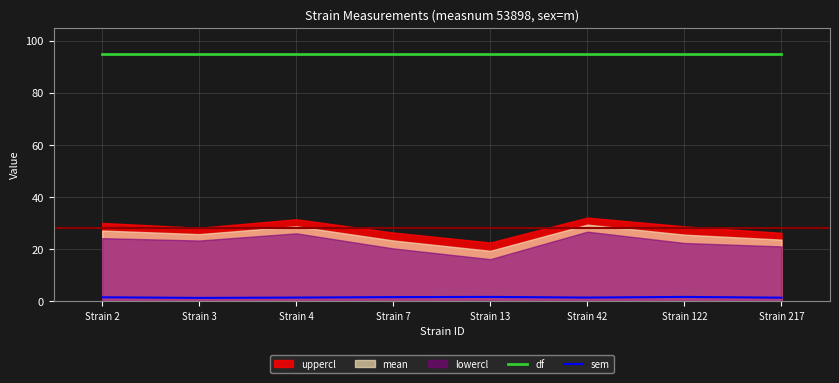

What is the average value of the df series?

95.0